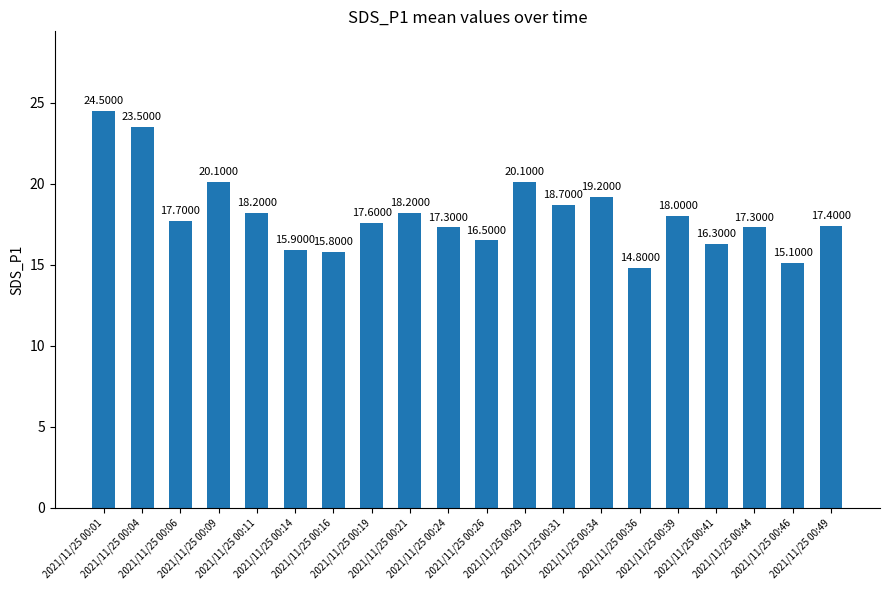

What is the difference between the maximum and second lowest values?

9.4